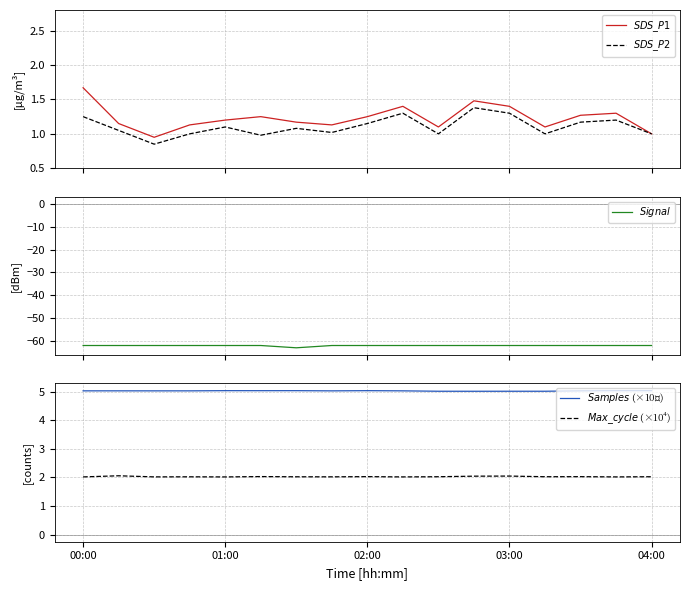

True or false: $Samples$ (×10⁶) and $SDS\_P2$ cross at least once.

False